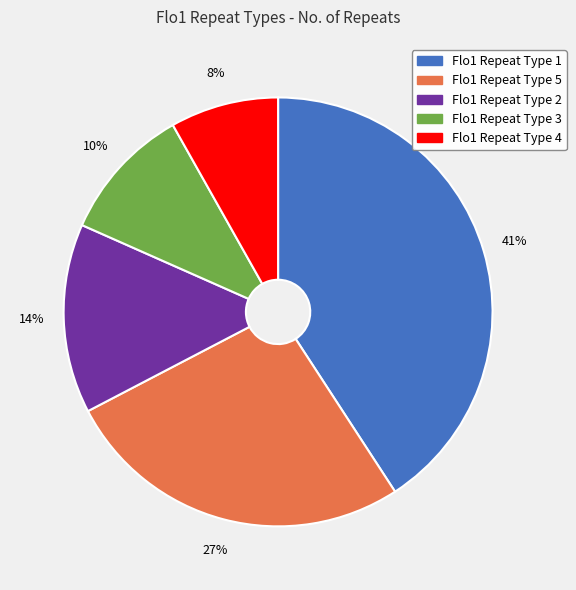

To the nearest percent, what is the combined percentage of Flo1 Repeat Type 3 and Flo1 Repeat Type 1?

51%